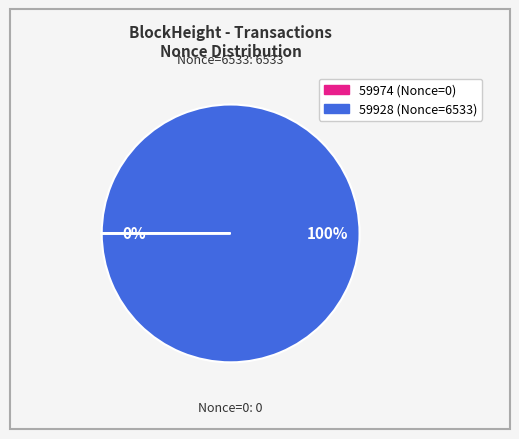

To the nearest percent, what is the difference between the largest and smallest slice percentages?

100%